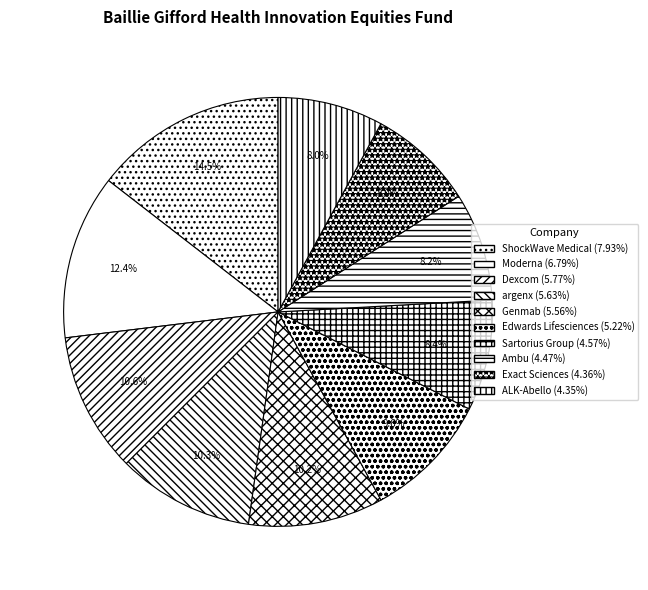

How many slices are in this pie chart?

10